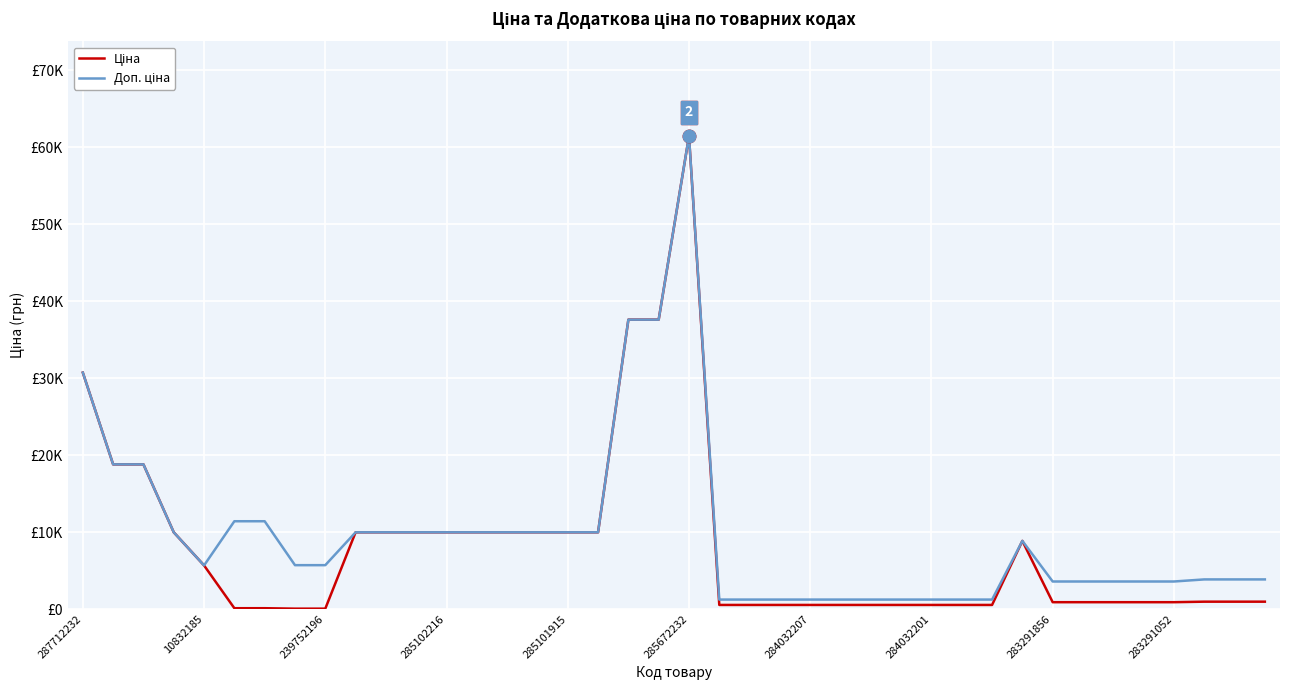

True or false: Доп. ціна has more than 2 points higher than both neighbors.

False